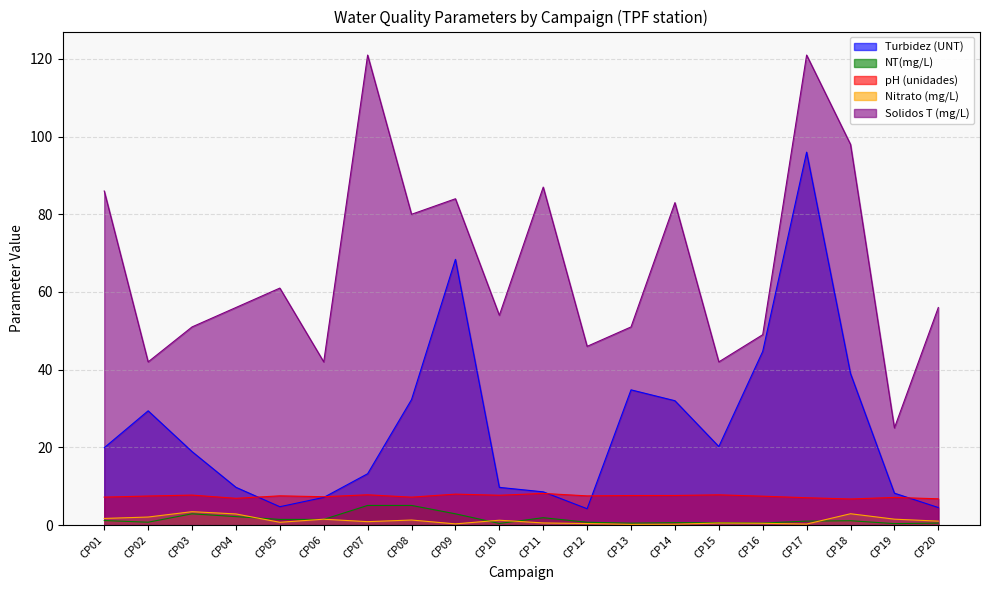

What is the approximate value of Nitrato (mg/L) at CP09?

0.3